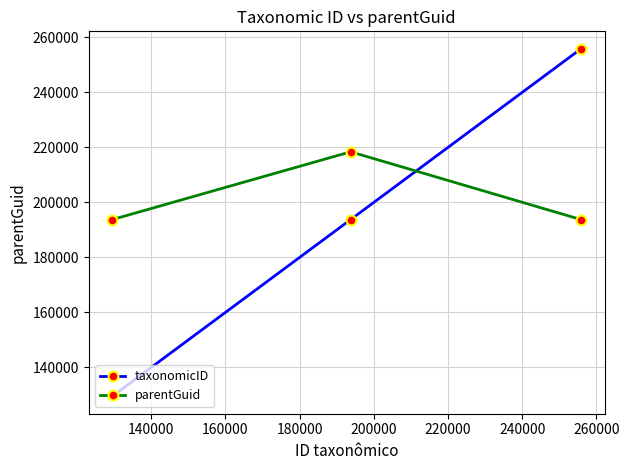

What is the highest value of the parentGuid series?

218380